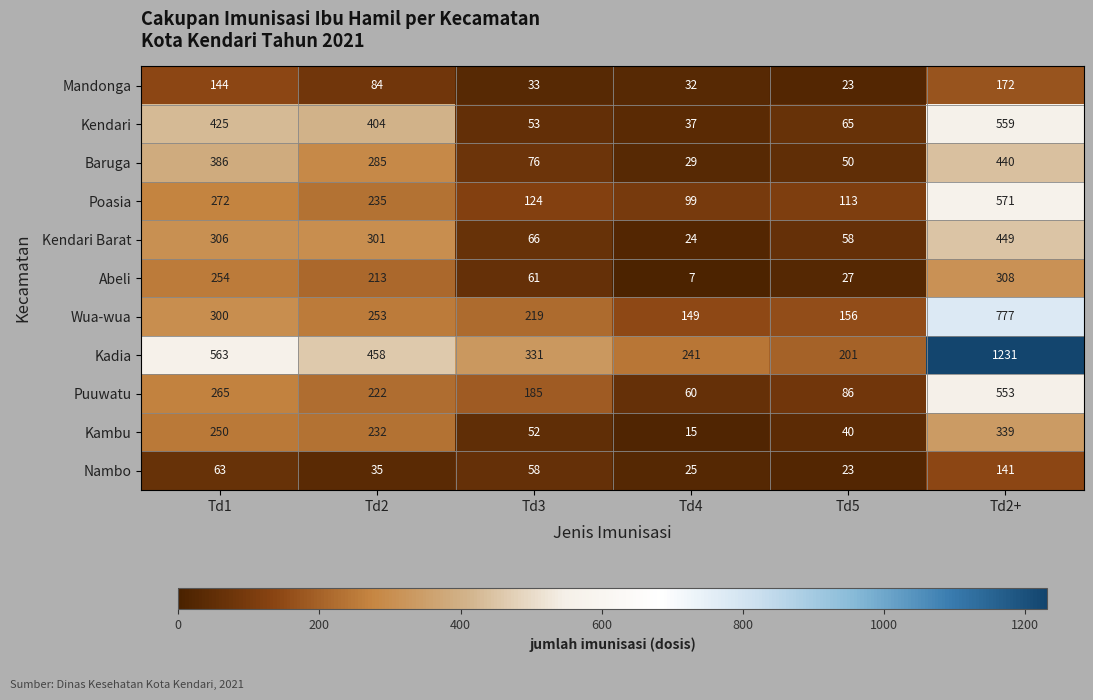

What is the difference between the maximum and second lowest values in the Poasia series?

458